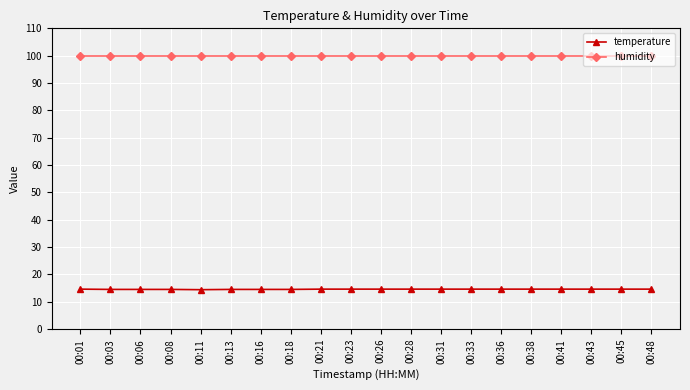

Which series has the largest total across all categories?

humidity